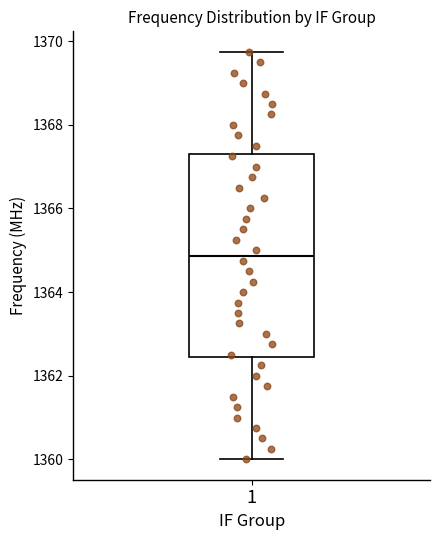

Where does the lower whisker of the box at x = 1 end on the y-axis? The values are not printed on the chart, so give them approximately, as read against the axis.

1360.0